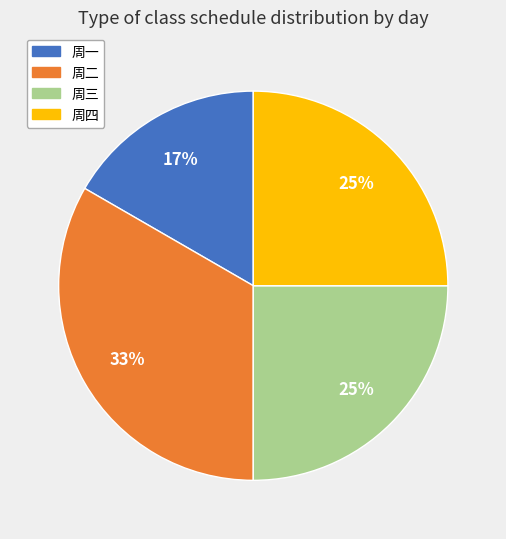

Is the sum of 周一 and 周三 greater than half?

No